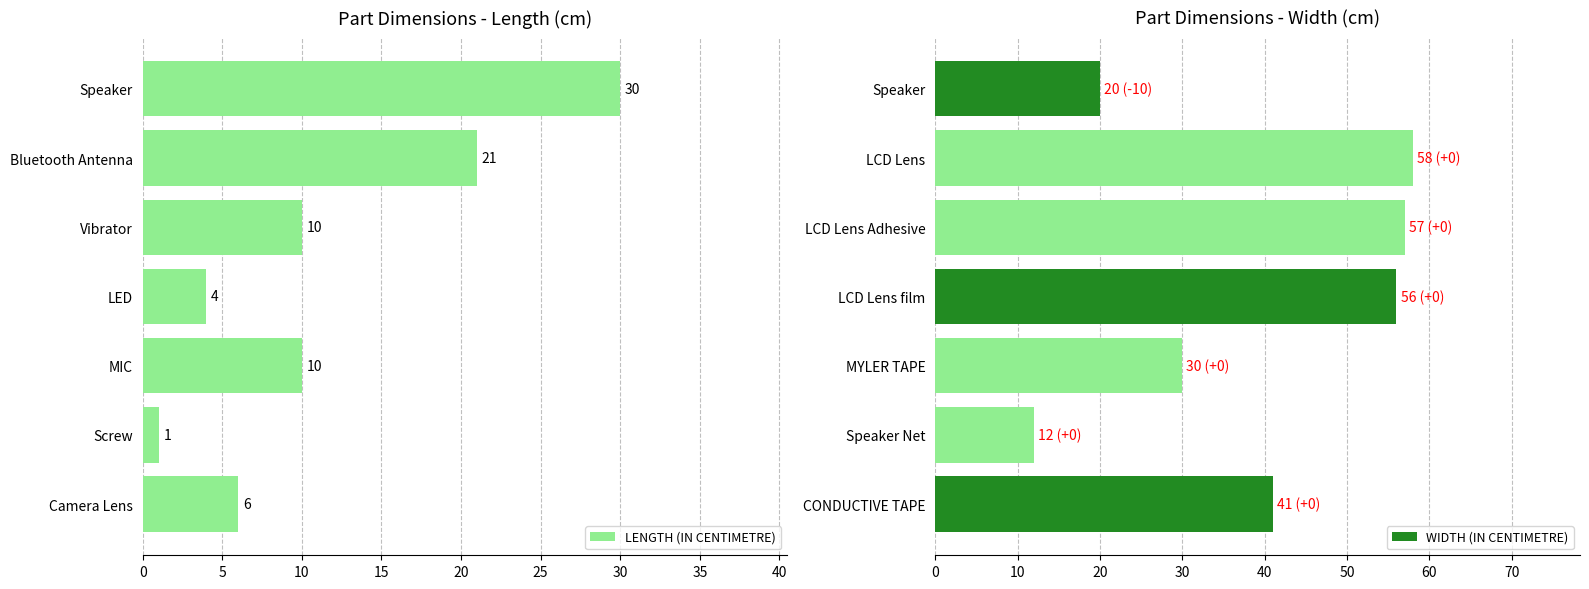

Is it true that LENGTH (IN CENTIMETRE) equals 2 at Vibrator?

False